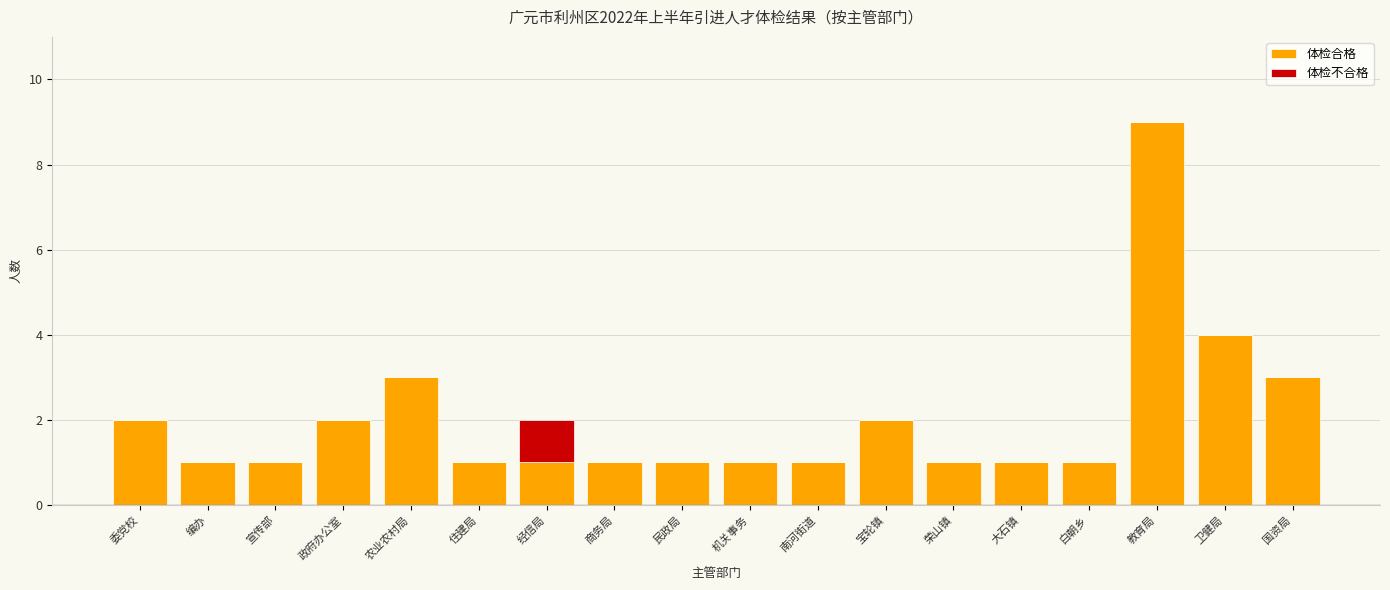

Count the 体检合格 values in the range 1 to 2.

14